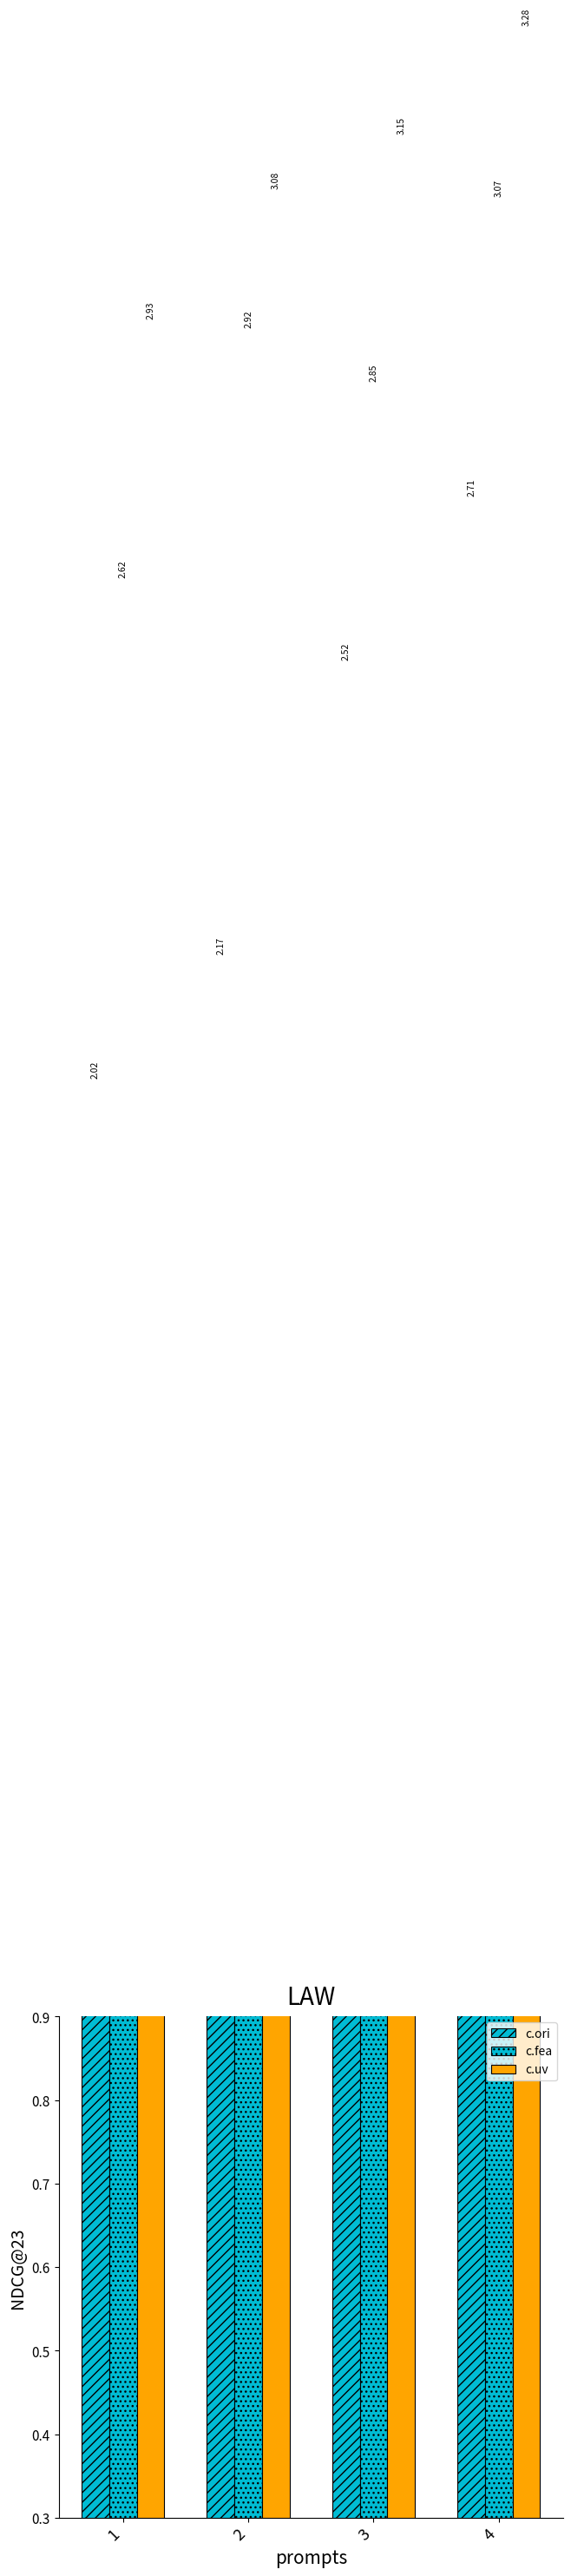

How many groups of bars are there?

4